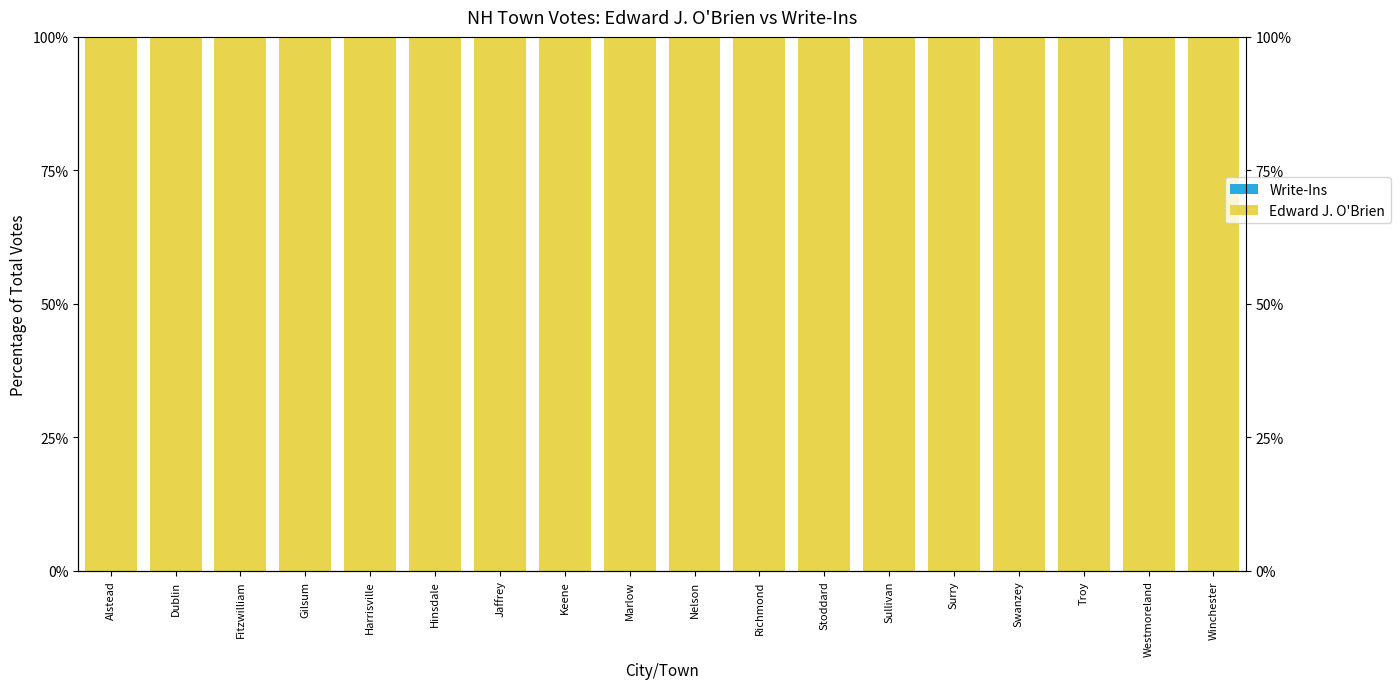

Which series changed the most between Dublin and Troy?

Edward J. O'Brien